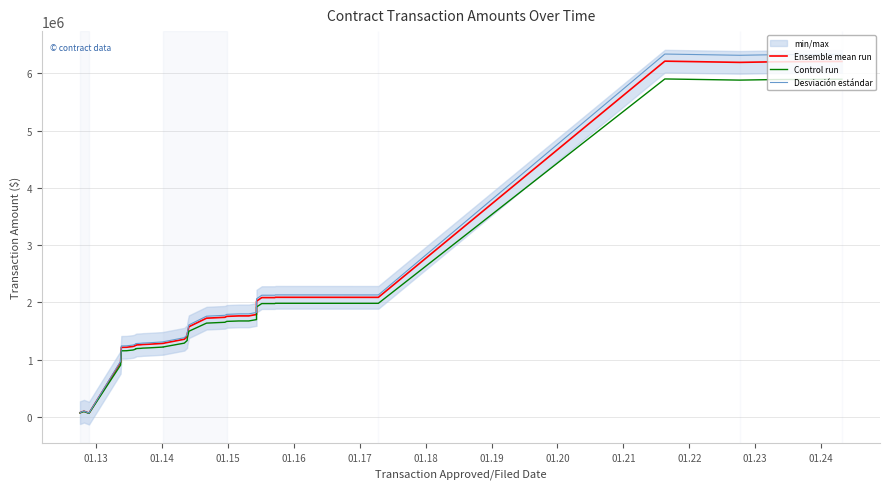

Rank the series by their maximum value, from lowest to highest.

Control run, Ensemble mean run, Desviación estándar